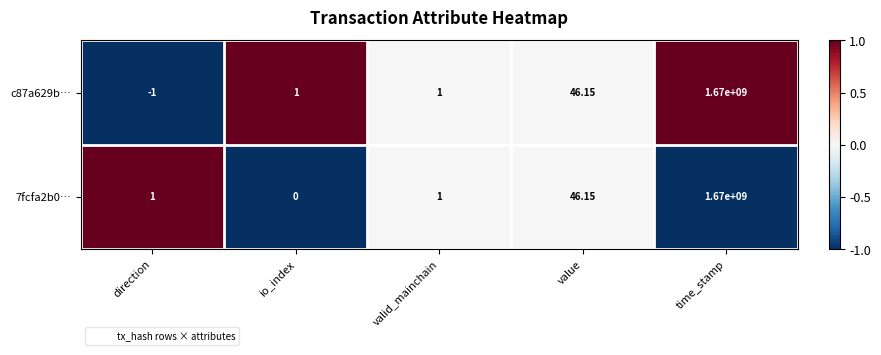

At which category does the chart reach its peak across all series?

time_stamp